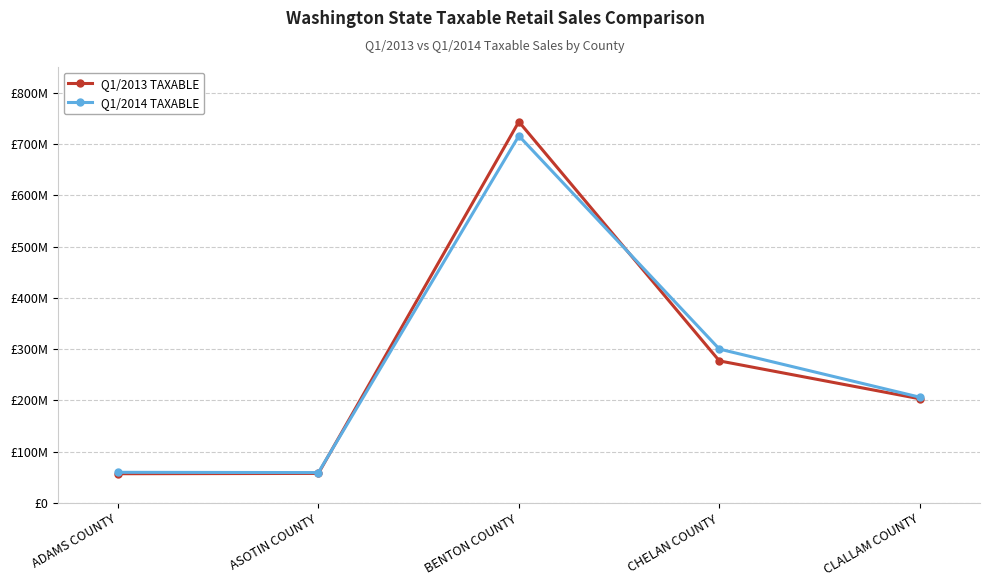

True or false: Q1/2013 TAXABLE has a value of 109180849 at CLALLAM COUNTY.

False